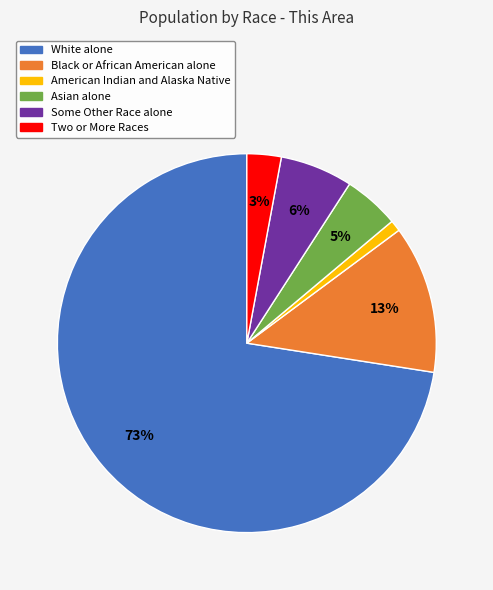

Is it true that Black or African American alone is 13% of the pie?

True